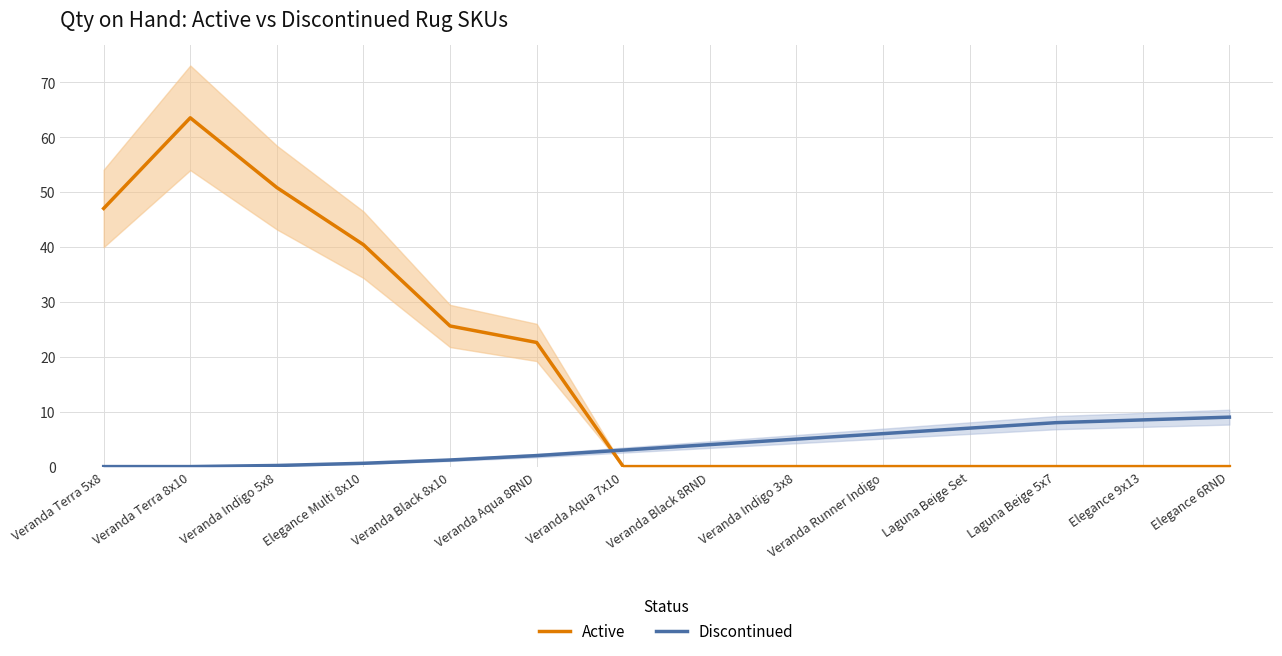

Does the chart display data point markers on the line(s)?

No